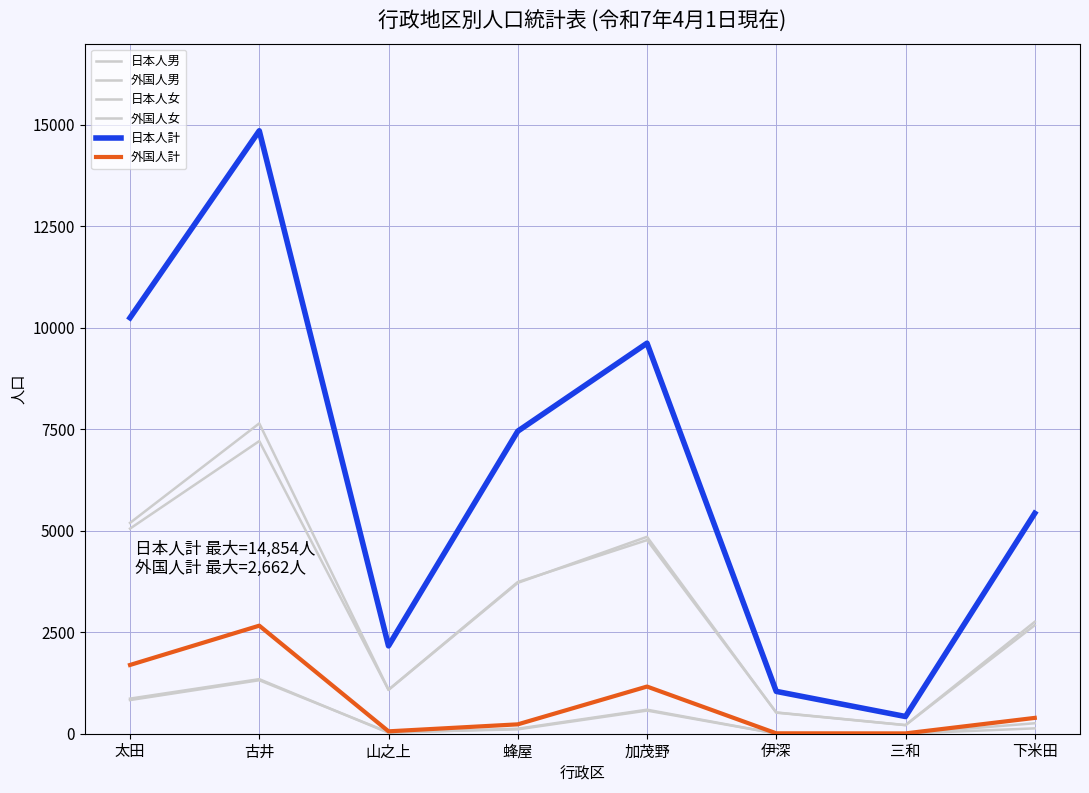

What is the difference between the 外国人男 values at 山之上 and 古井?

1322